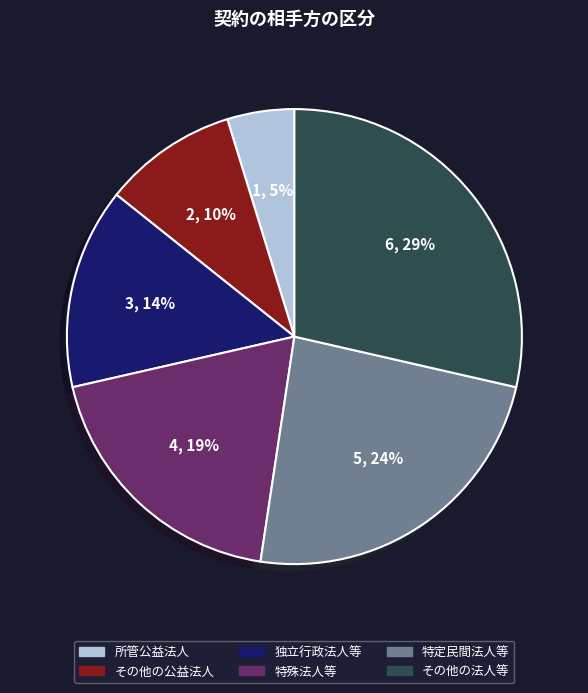

Which category has the smallest portion of the pie?

所管公益法人